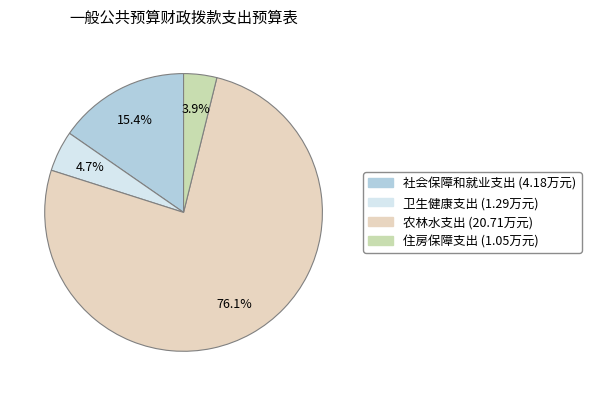

True or false: 住房保障支出 accounts for 4% of the total.

True